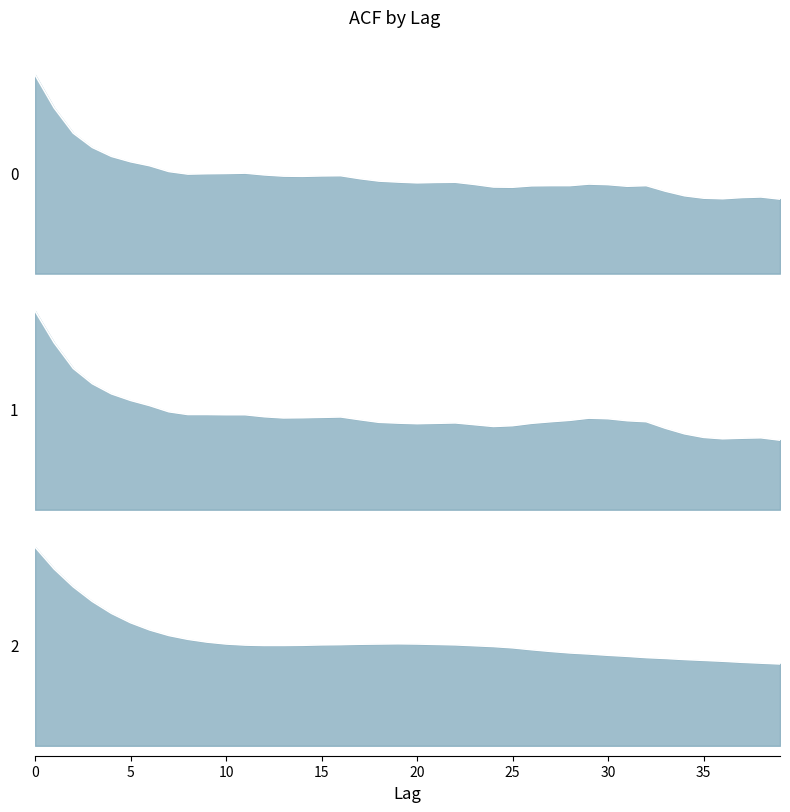

True or false: acf_shown_smooth has more than 0 interior local peaks.

True